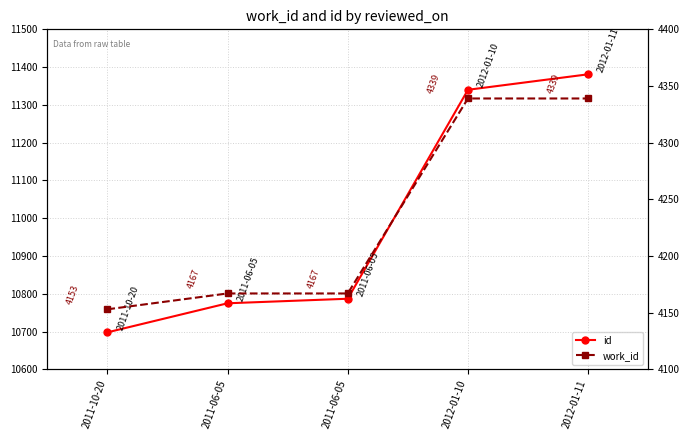

True or false: id and work_id intersect in this chart.

False